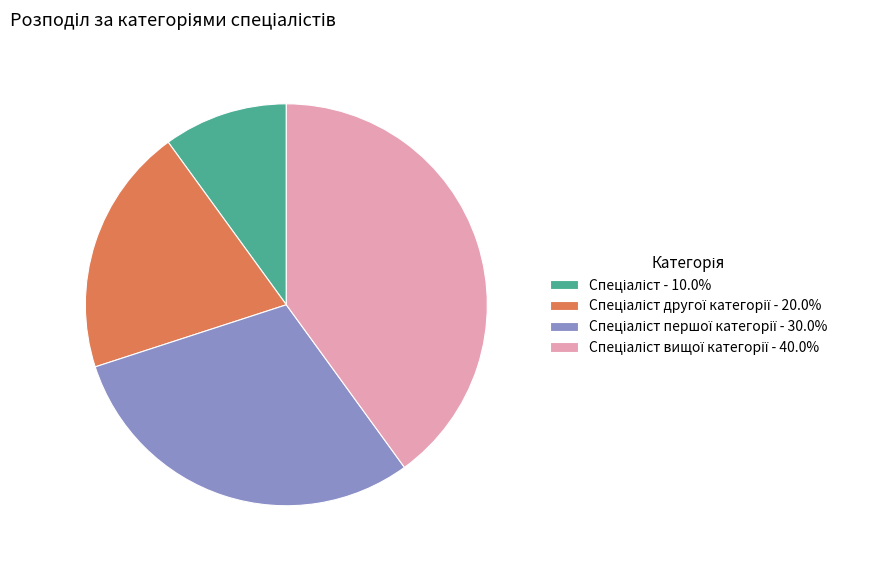

Is there any slice that represents more than half of the pie?

No